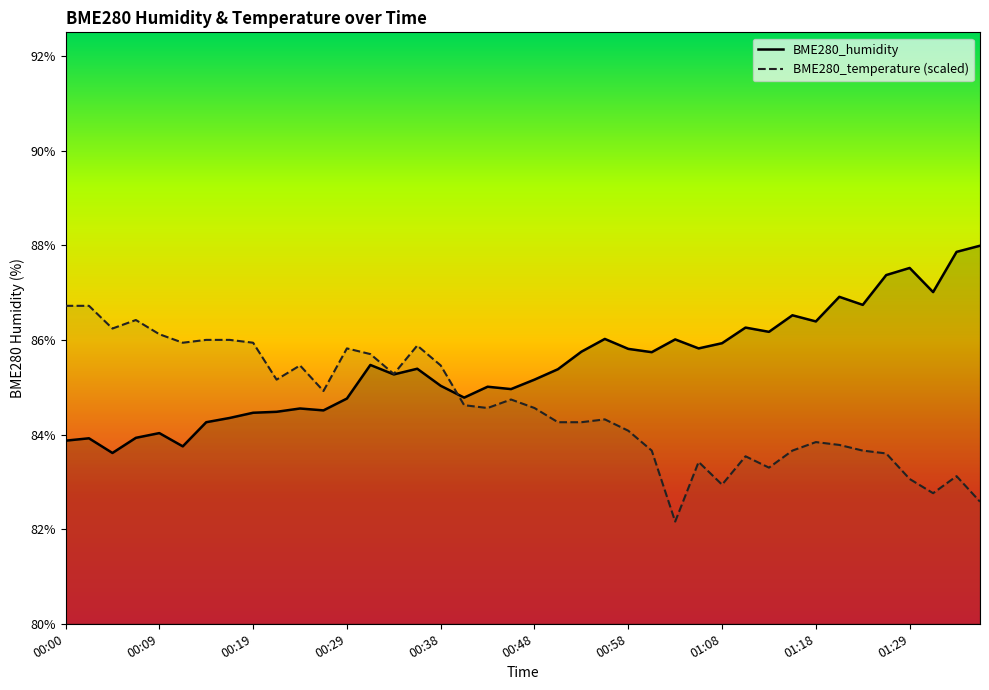

Which series has the widest spread of values?

BME280_temperature